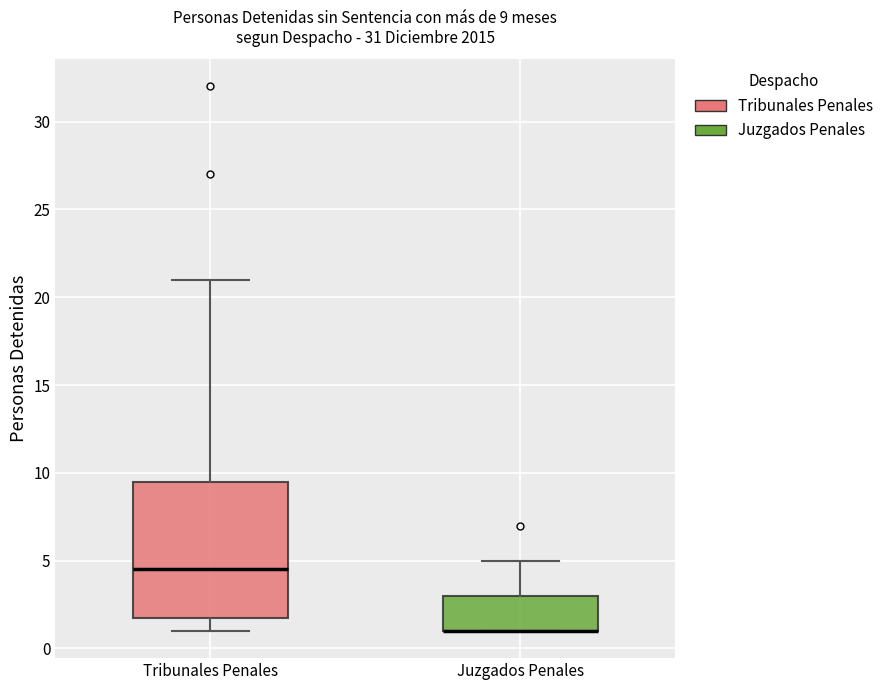

Comparing the boxes themselves (not the whiskers), which one is the tallest?

Tribunales Penales